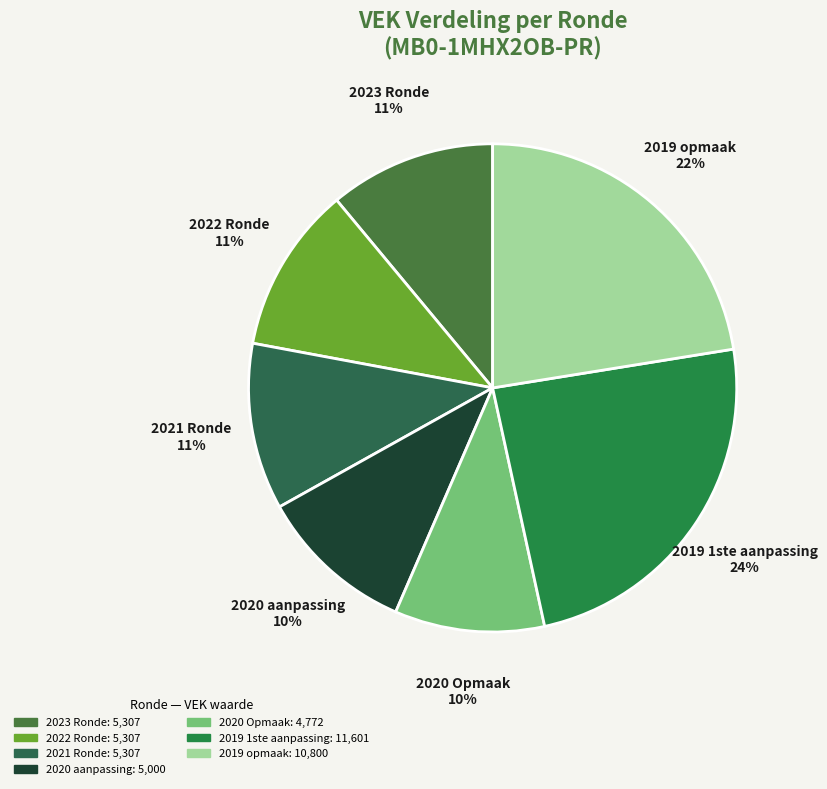

What percentage is the 2020 Opmaak slice, to the nearest percent?

10%